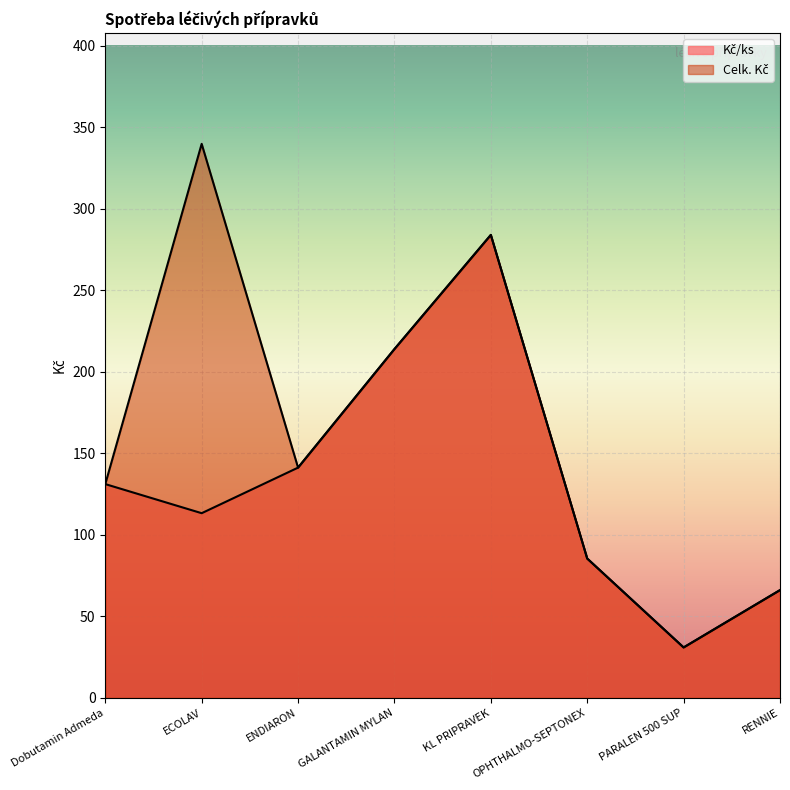

The value of Celk. Kč at KL PRIPRAVEK is 60.7. True or false?

False